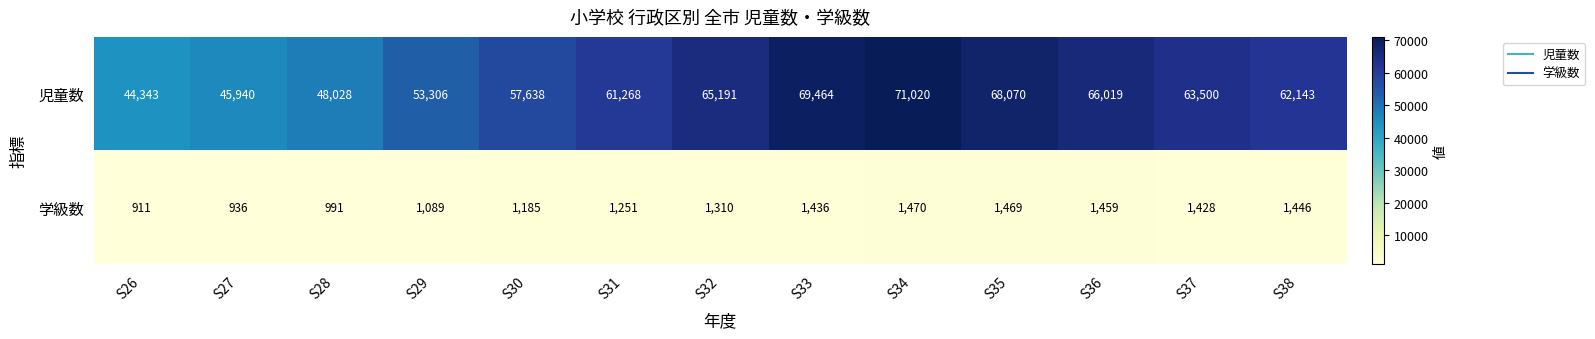

What is the total value across all series at S36?

67478